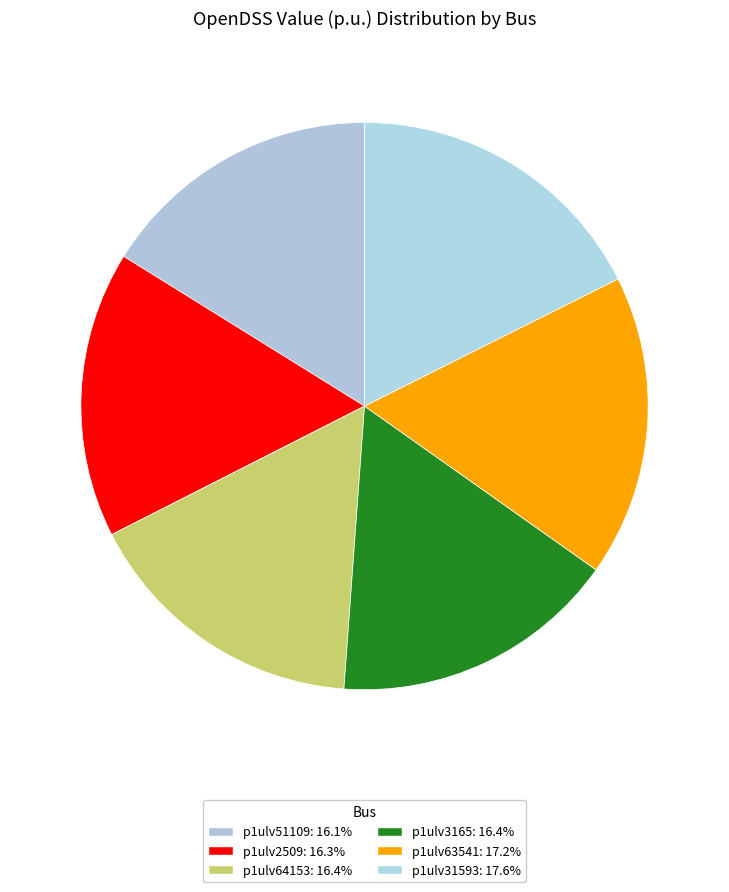

How many slices are in this pie chart?

6